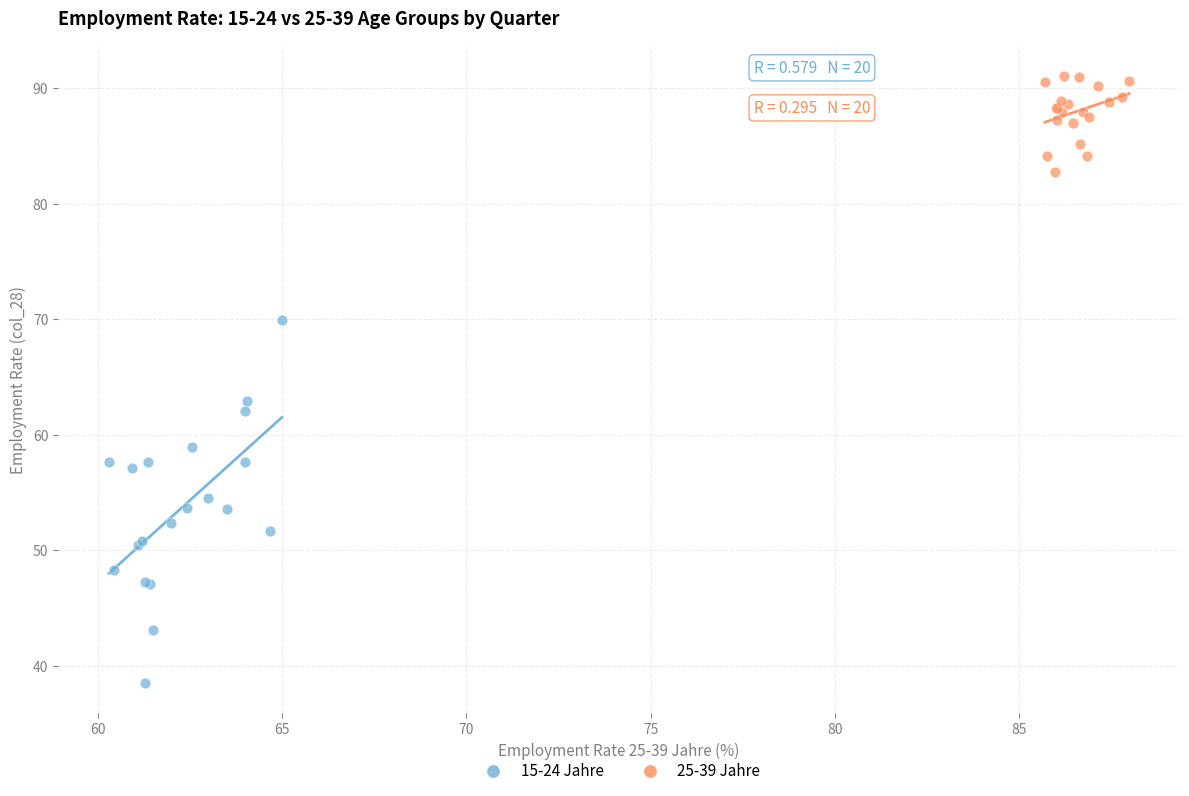

Which series reaches the minimum Y coordinate?

15-24 Jahre